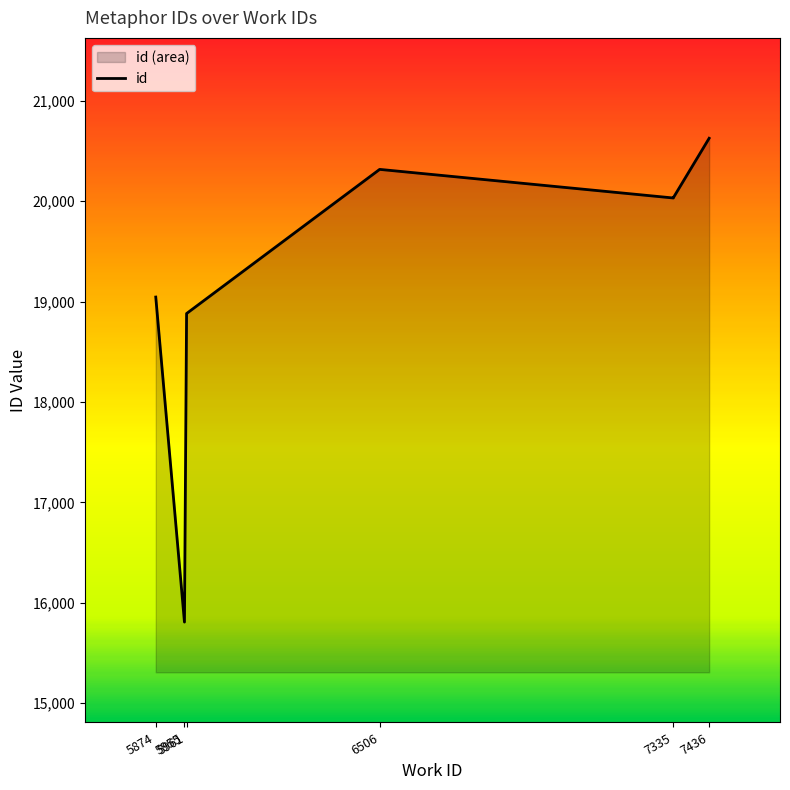

At which label is the value closest to 18217?

5961